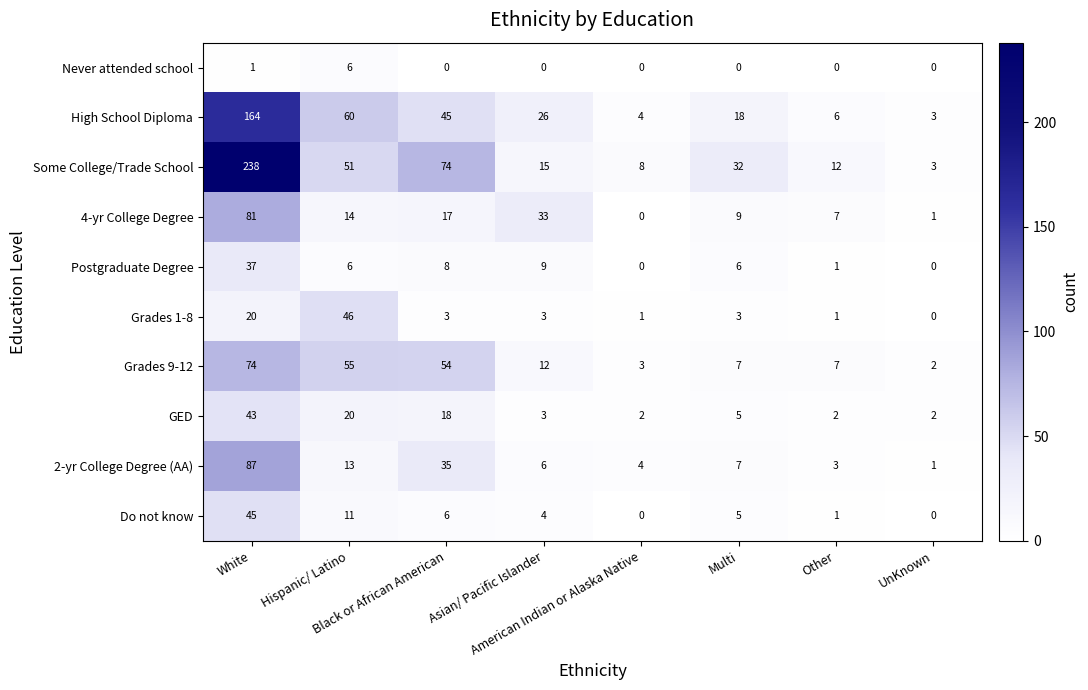

How many data points in Some College/Trade School are less than 32?

4